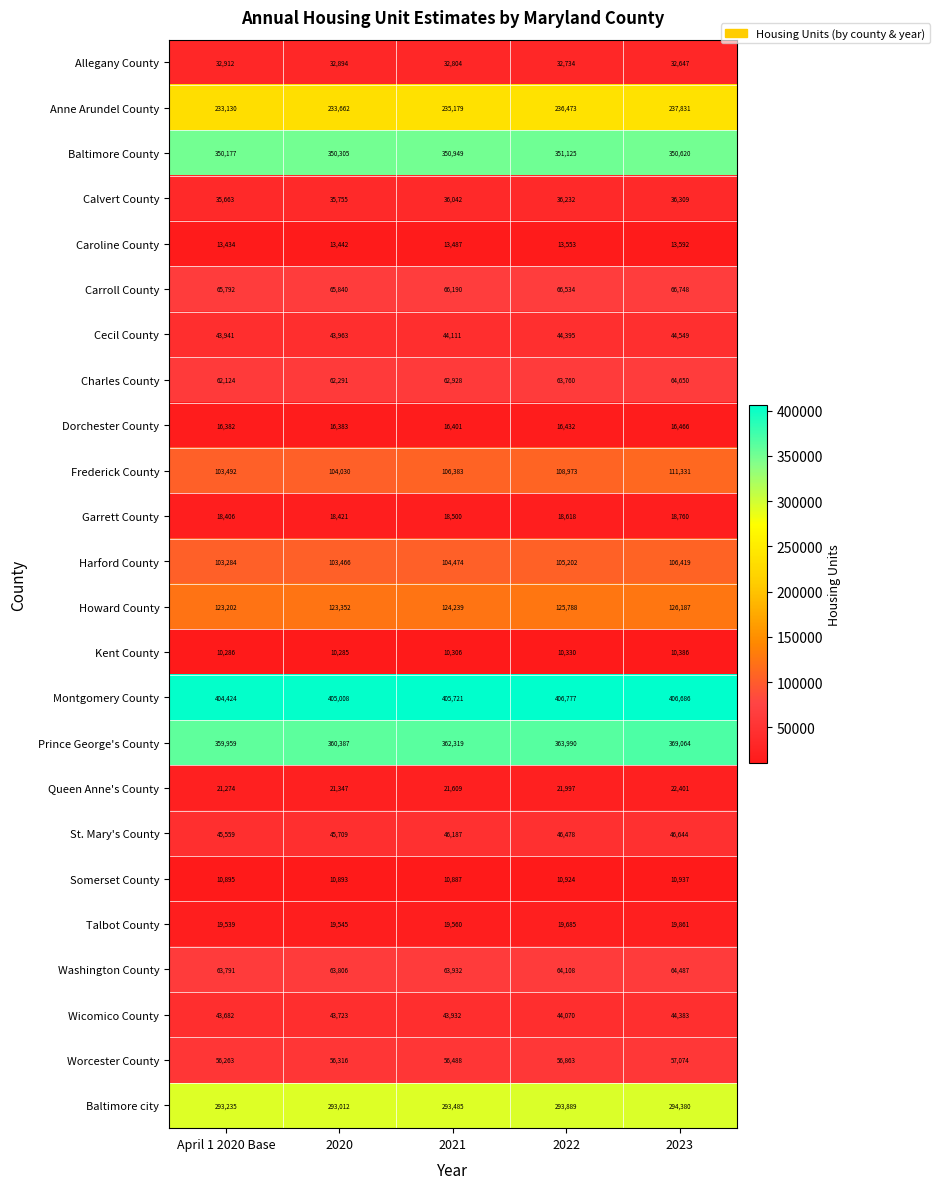

Which series has the largest range (max minus min)?

Prince George's County